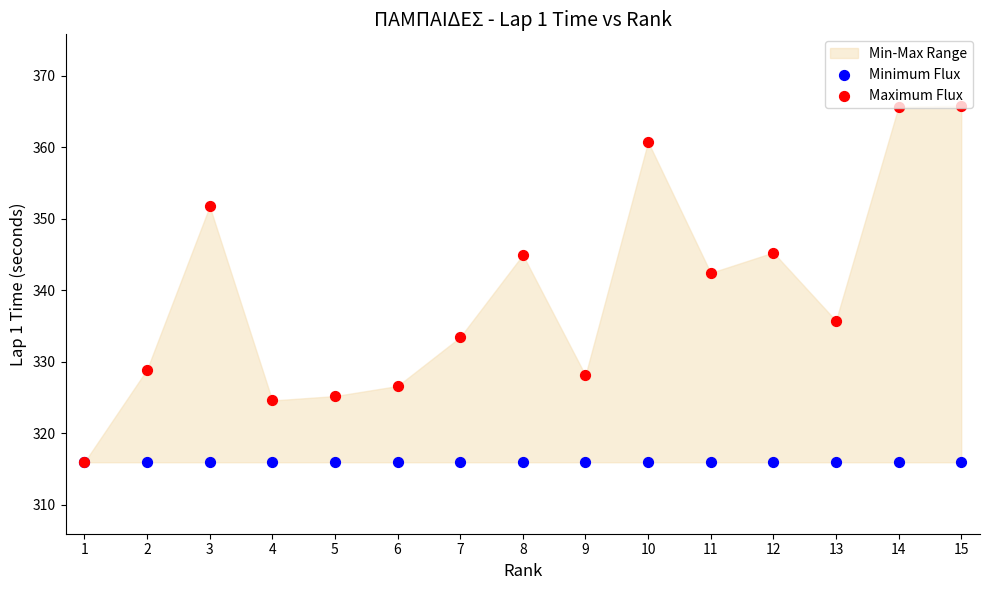

Which series reaches the maximum Y coordinate?

Maximum Flux